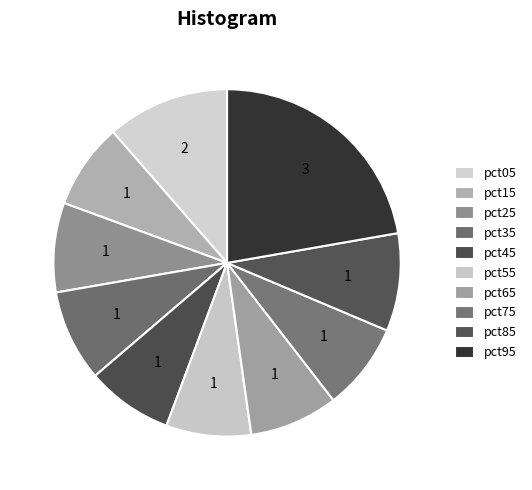

To the nearest percent, what is the average slice percentage?

10%